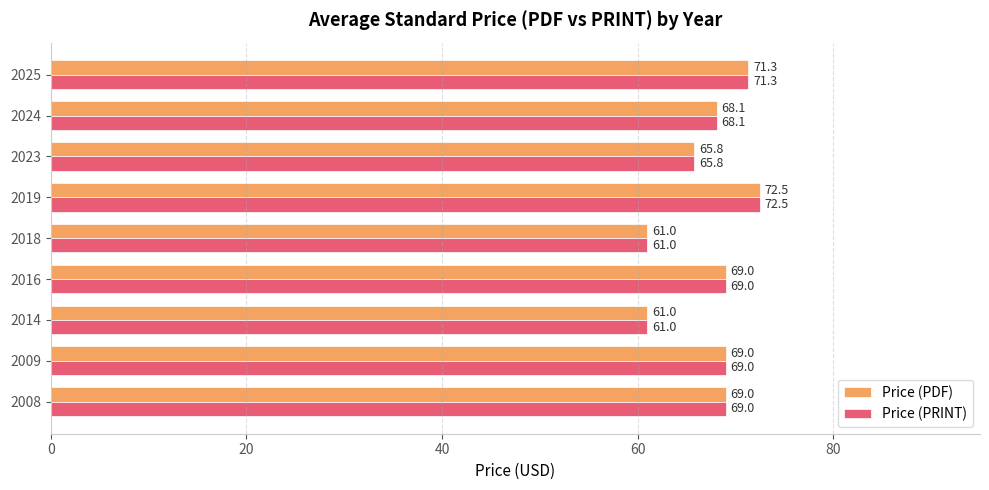

The Price (PRINT) series shows 69.0 at 2016. True or false?

True